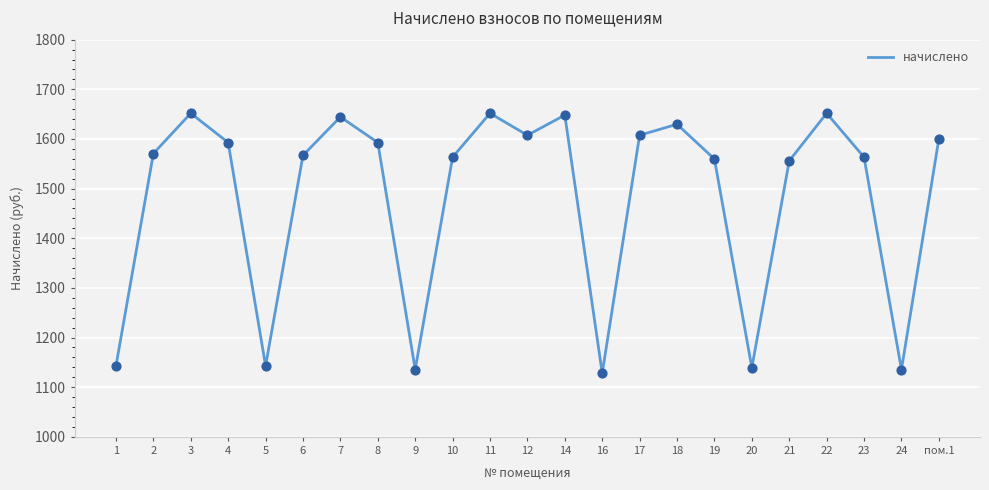

Which has a higher value, 4 or 2?

4